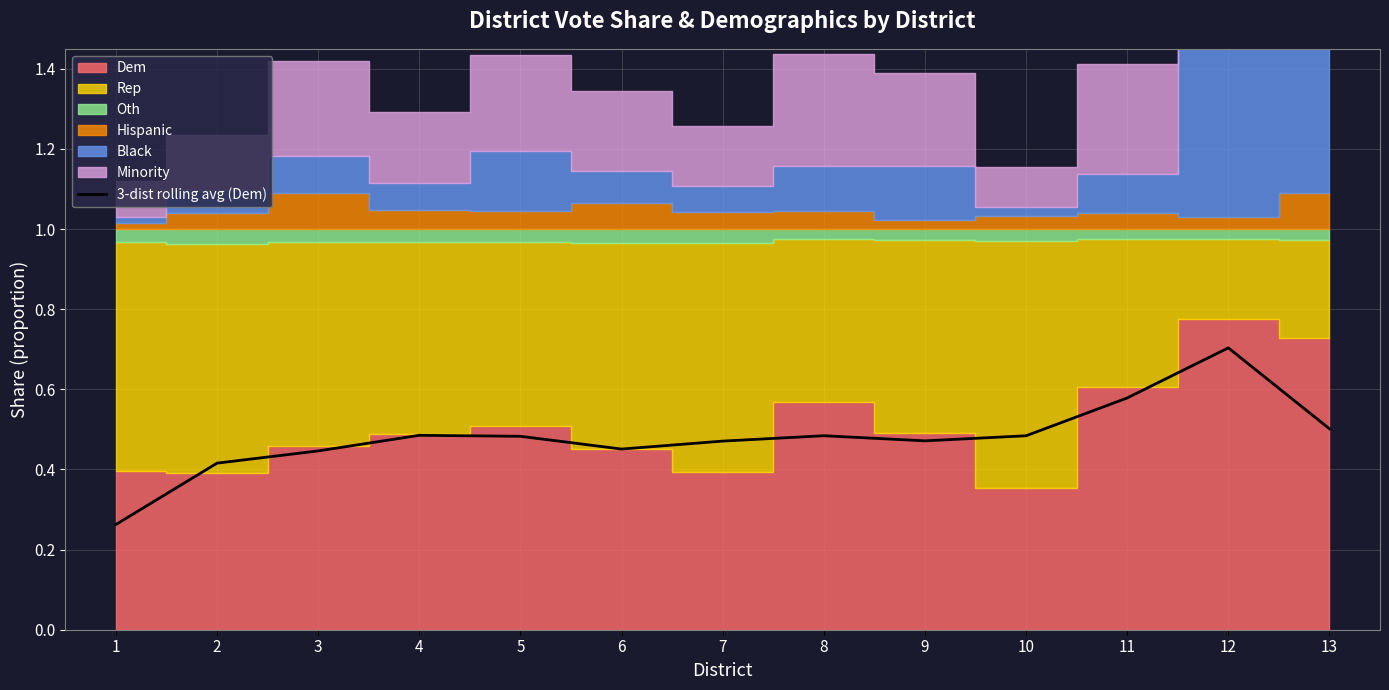

What is the maximum value shown in the chart?

0.7